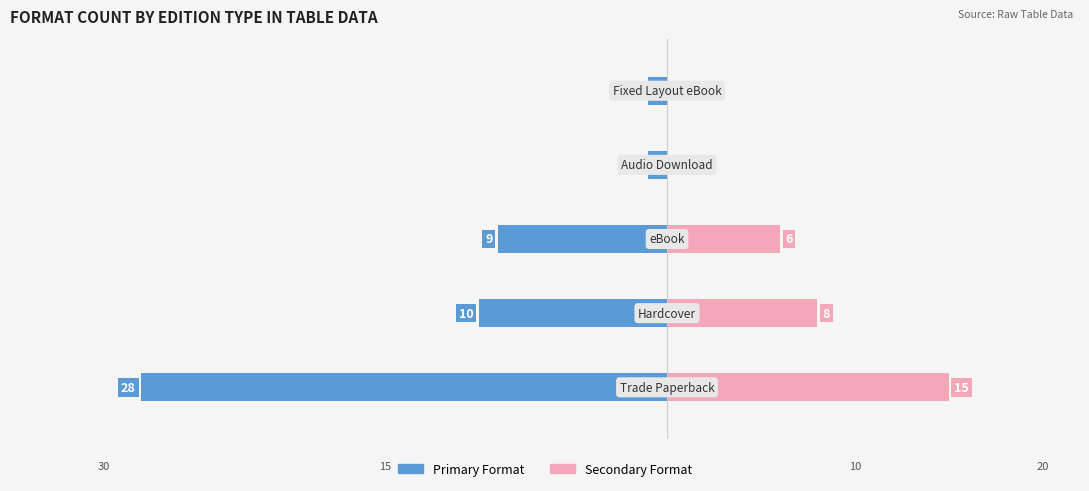

What is the average value of the Female series?

6